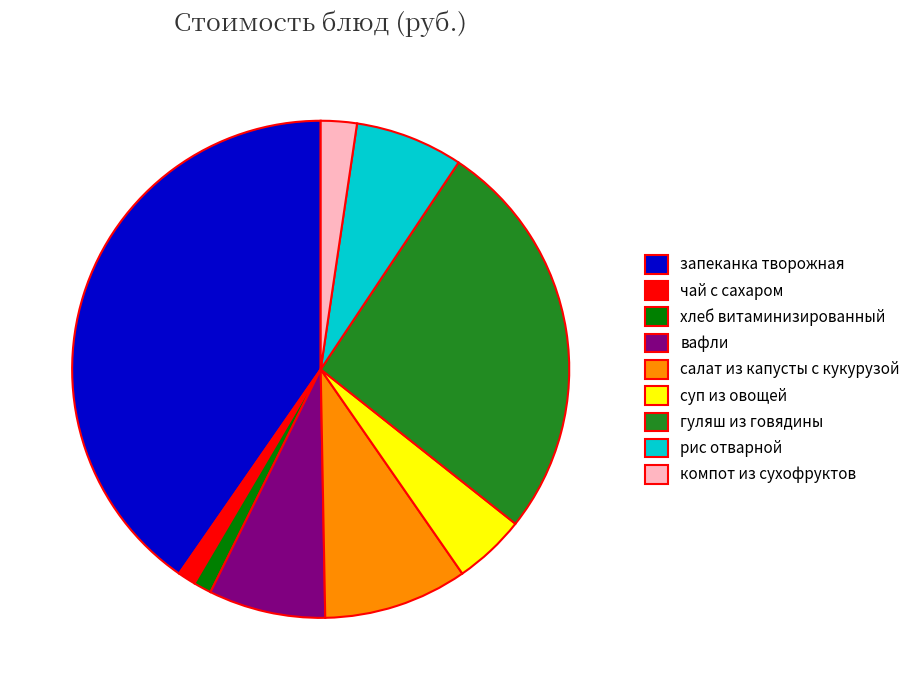

Is there any slice that represents more than half of the pie?

No